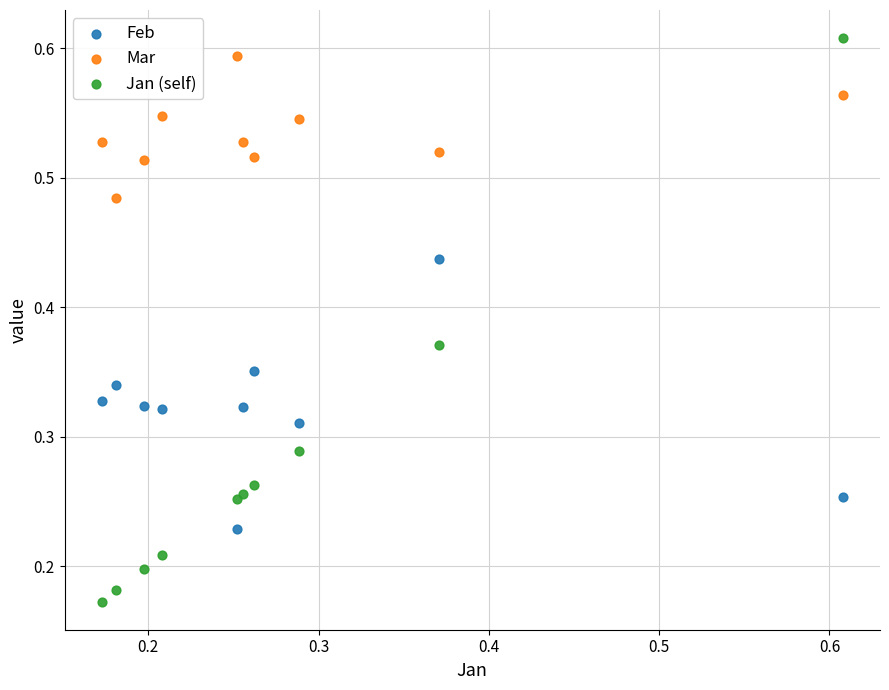

Which series has the widest spread of Y values?

Jan (self)